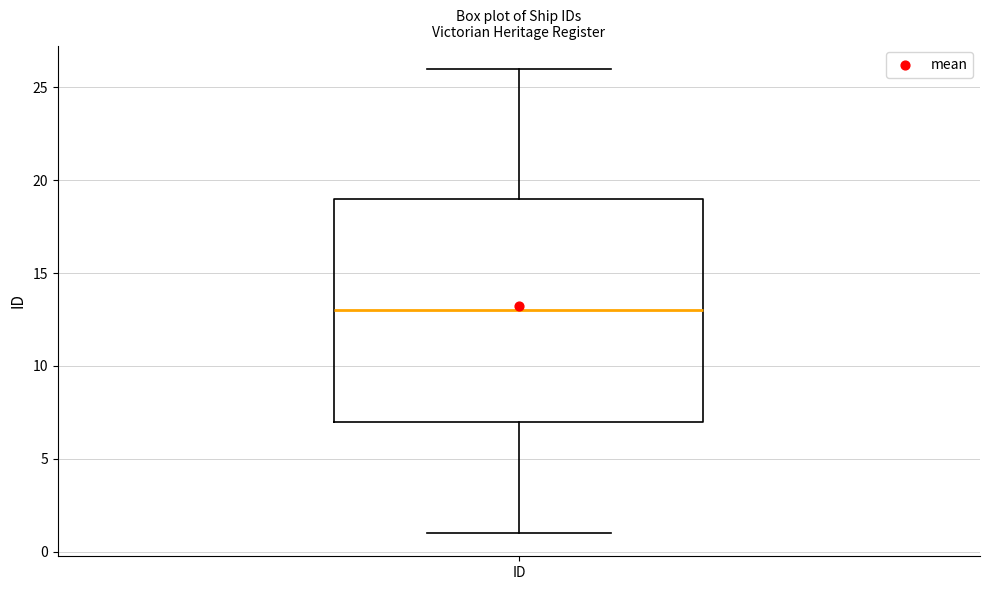

Read this box plot against the y-axis: the position of the median line, the range covered by the box, and the ends of both whiskers. The values are not printed on the chart, so give them approximately, as read against the axis.

median 13, box 7 to 19, whiskers 1 to 26